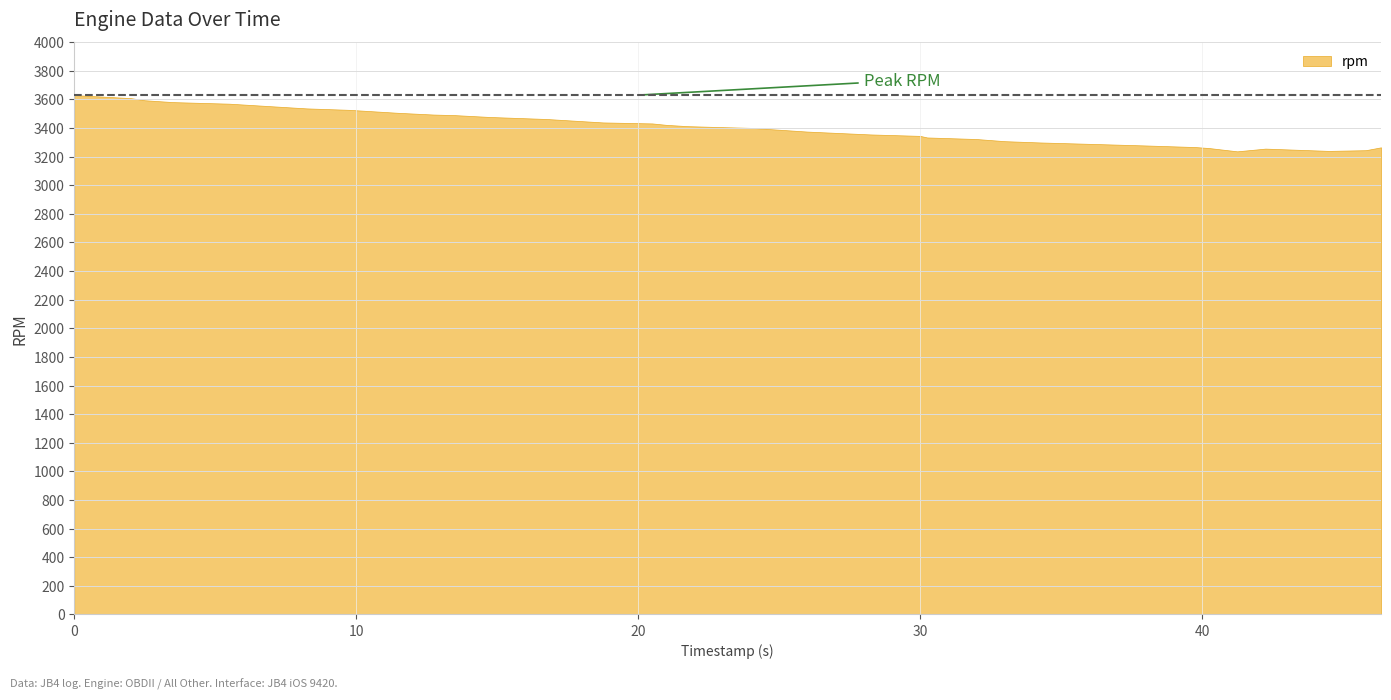

What is the difference between the values at 12.75 and 41.25?

257